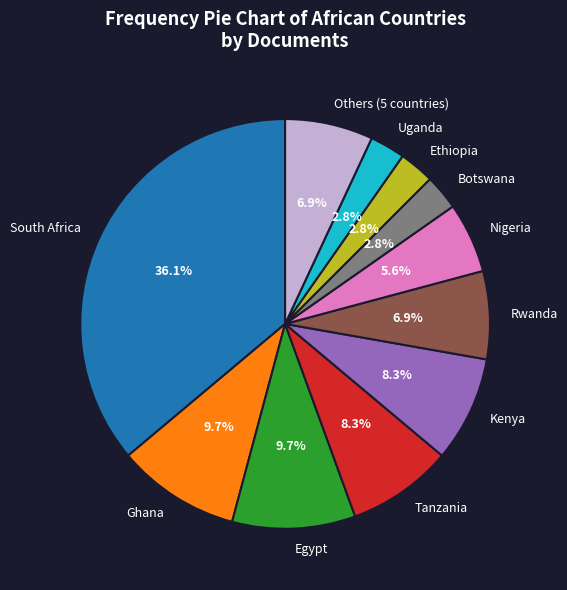

Which category has the biggest portion of the pie?

South Africa